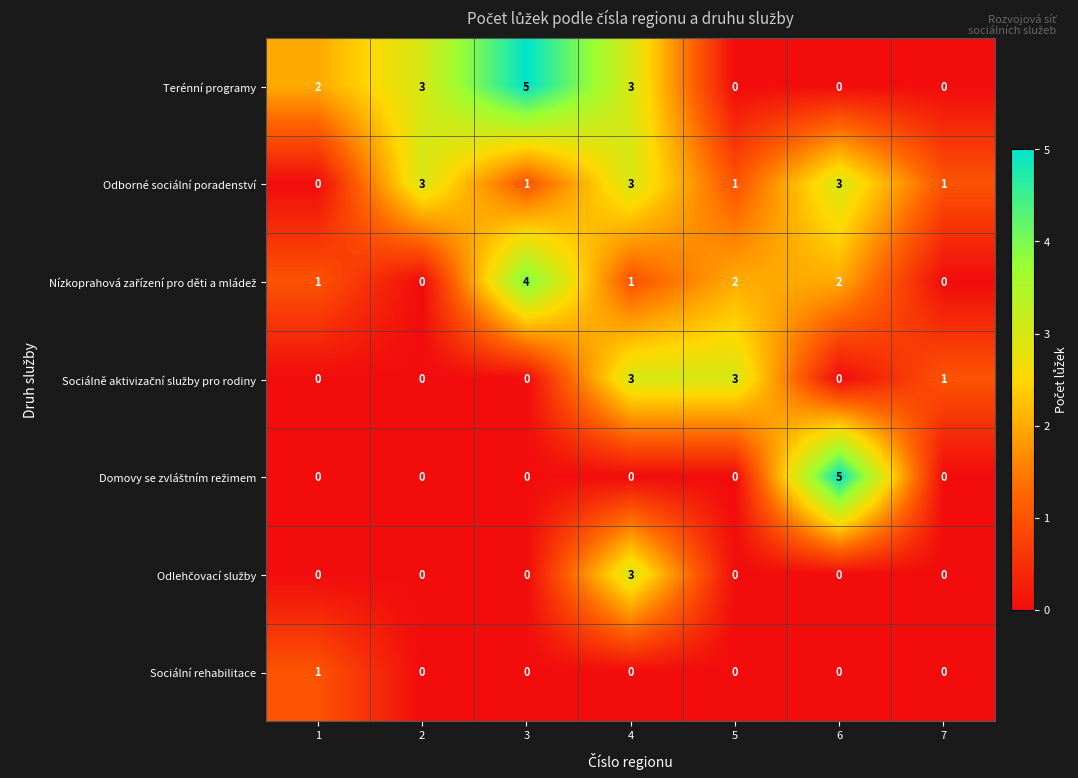

The value of Sociální rehabilitace at 3 is 0. True or false?

True